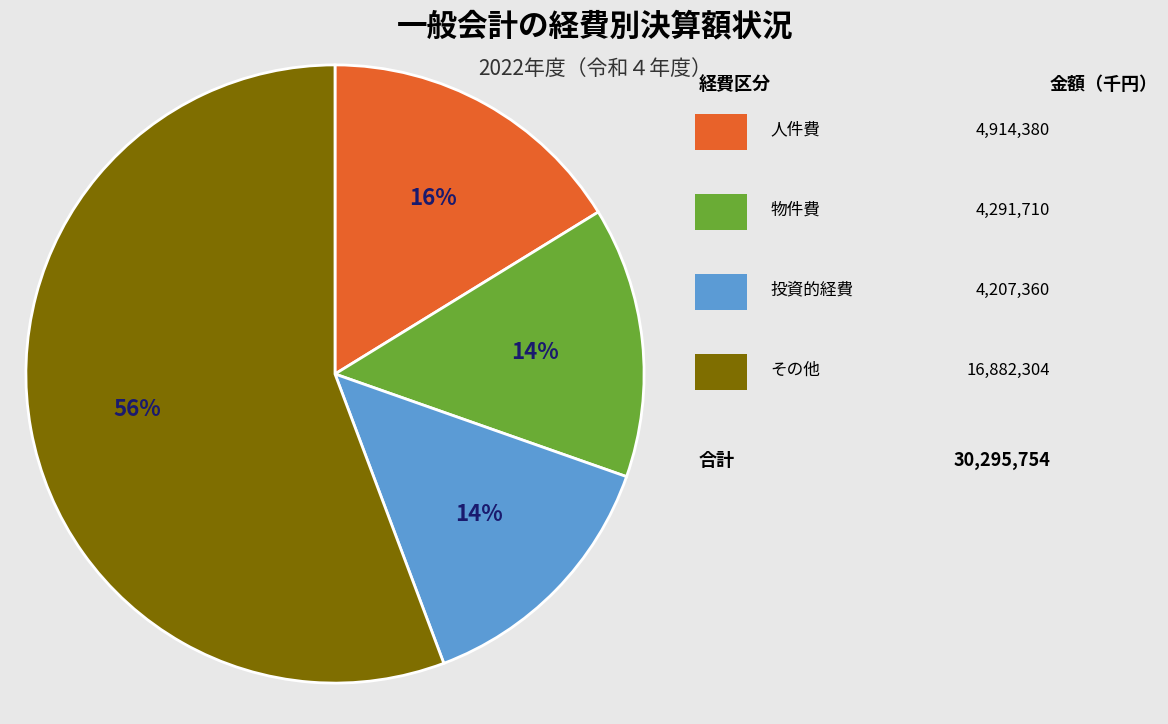

Is there a majority slice in this chart?

Yes